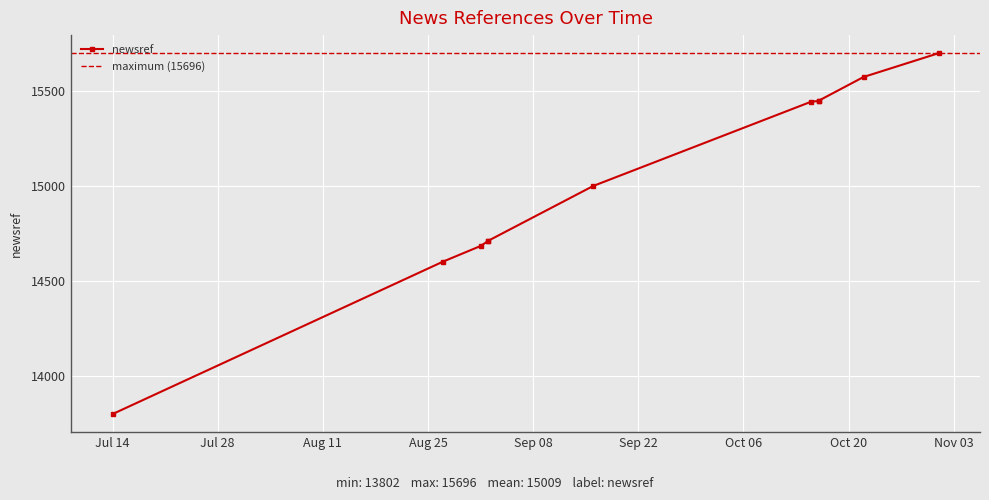

What is the ratio of the value at 2020-11-01 to the value at 2020-09-02?

1.1